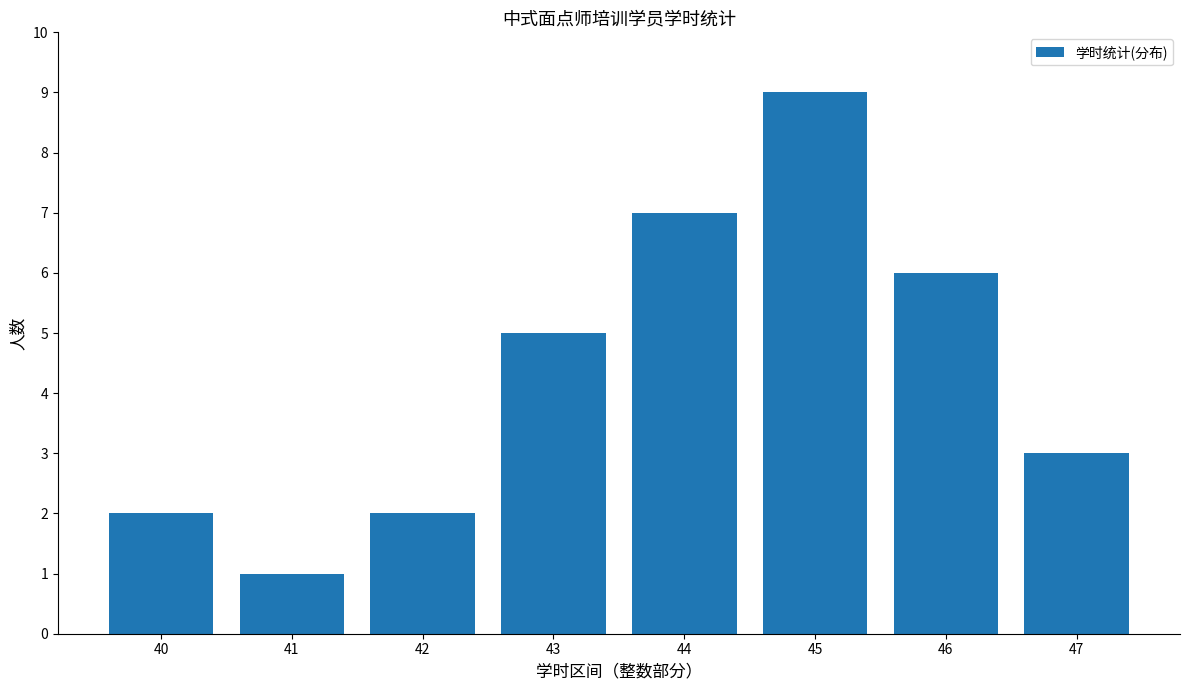

At which label is the value closest to 5?

43